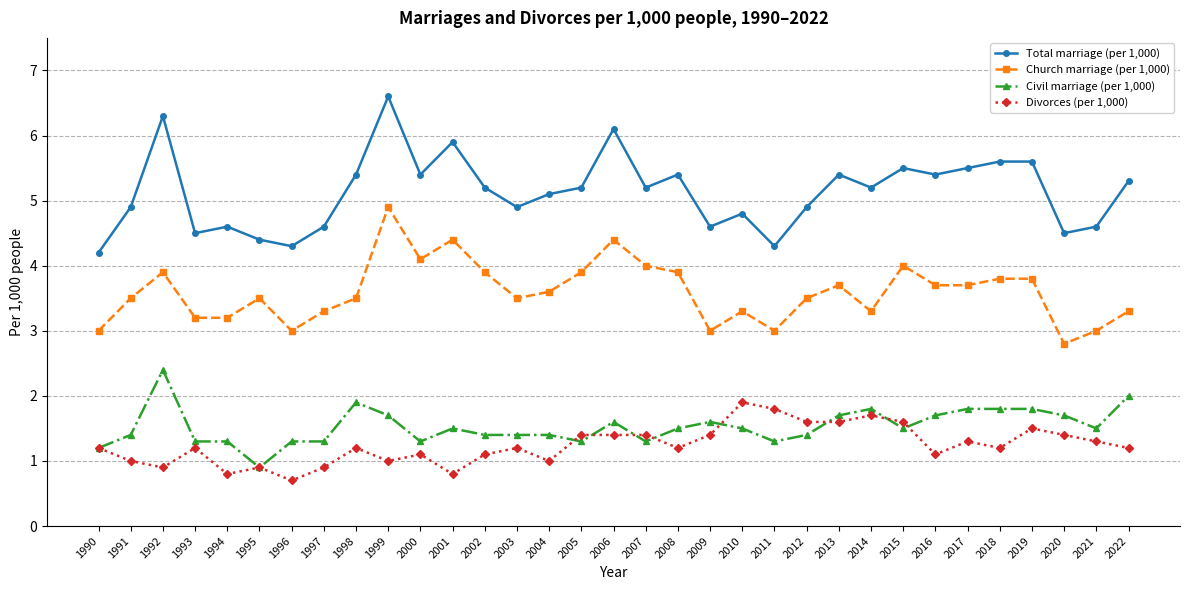

Is it true that Total marriage (per 1,000) equals 8.8 at 2006?

False